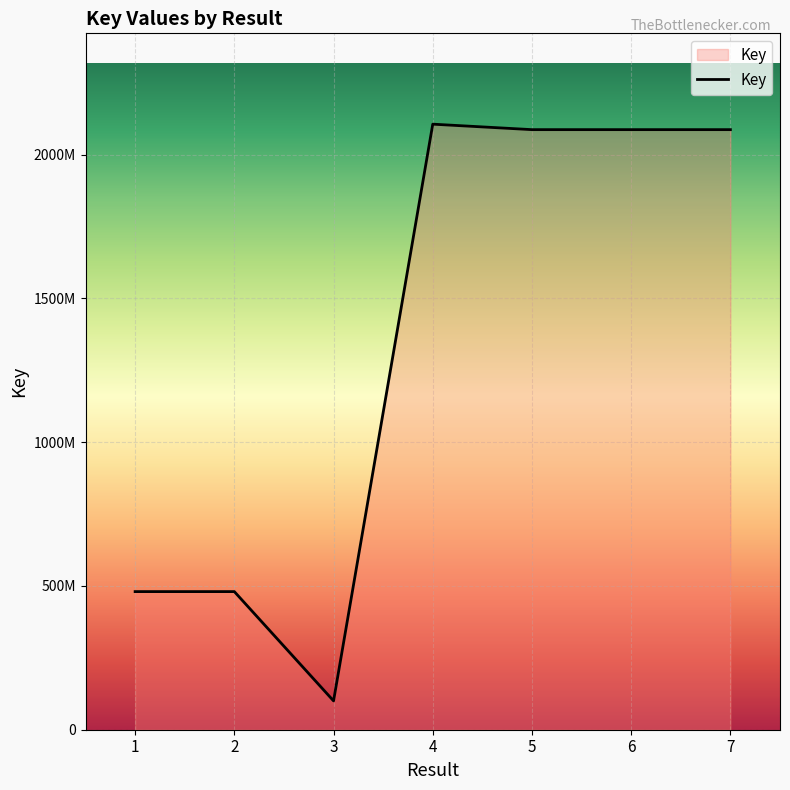

Is this an area chart (filled region under the line)?

Yes